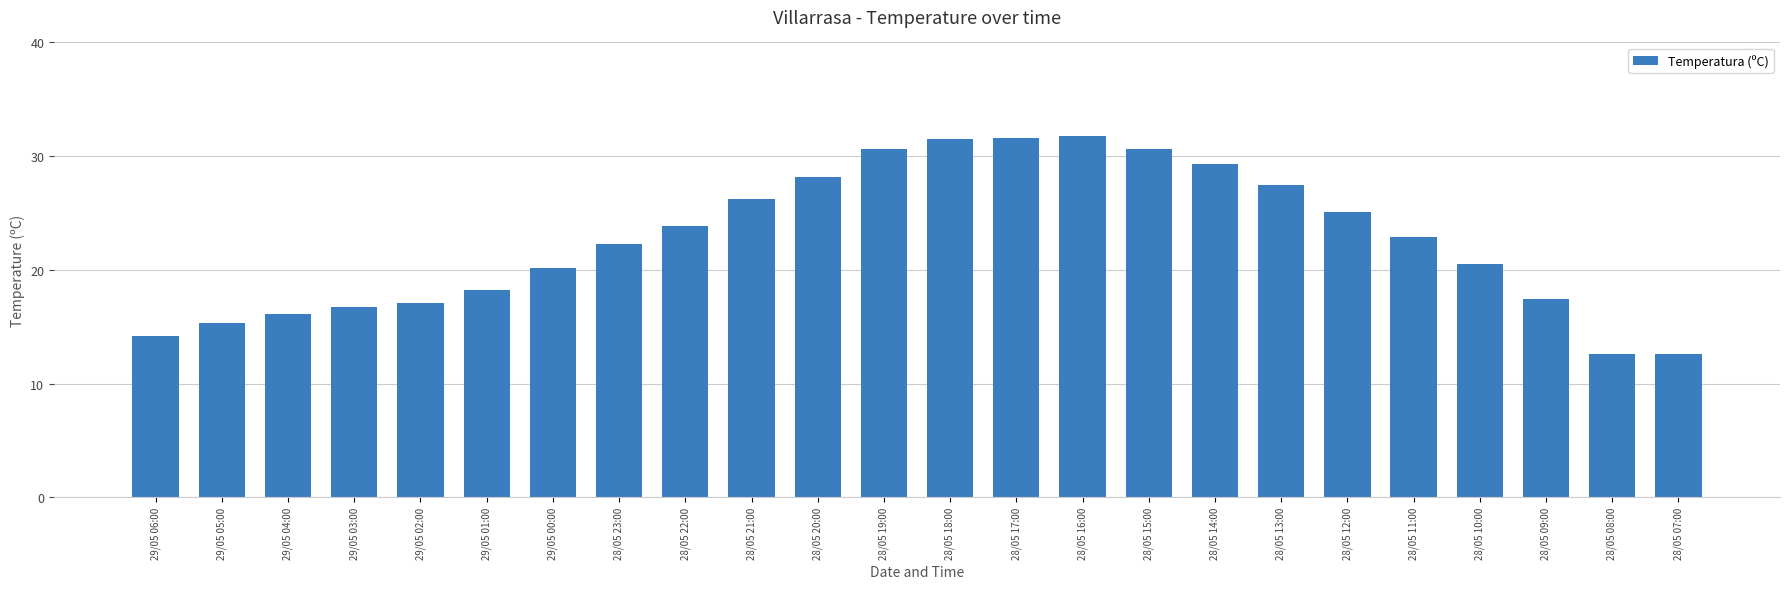

Approximately how many times larger is the value at 29/05 05:00 compared to 28/05 13:00?

0.6